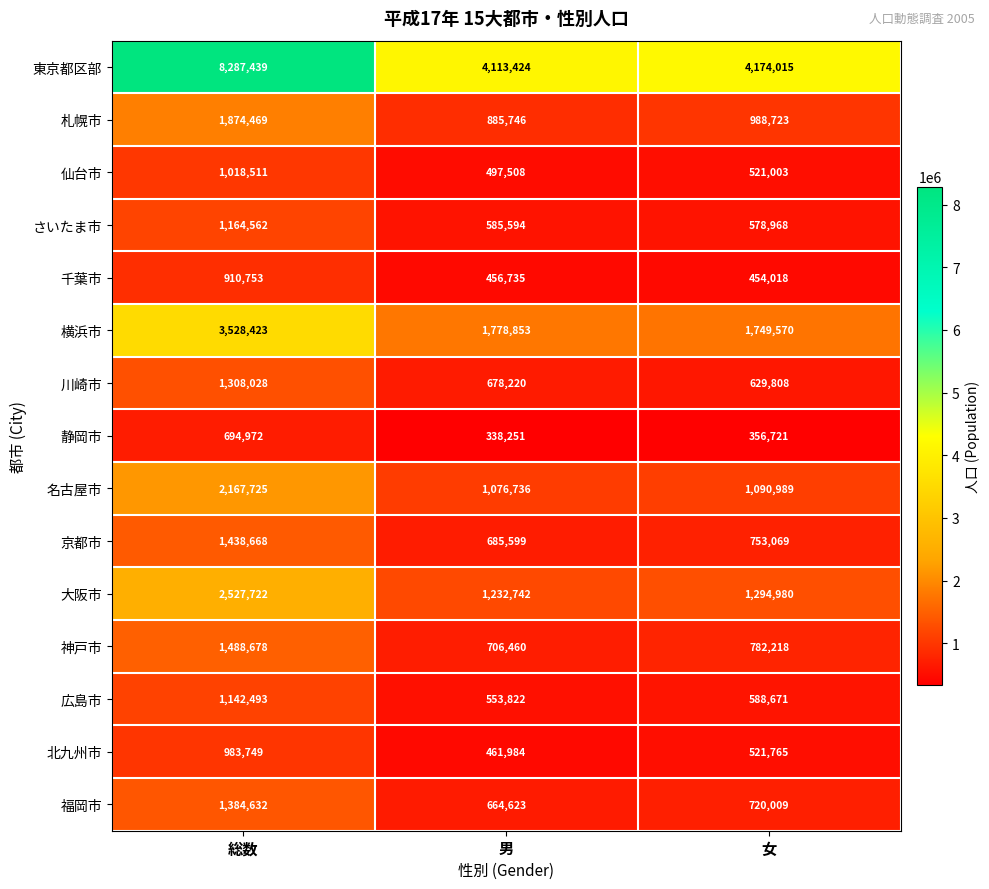

What is the maximum value shown in the chart?

8287439